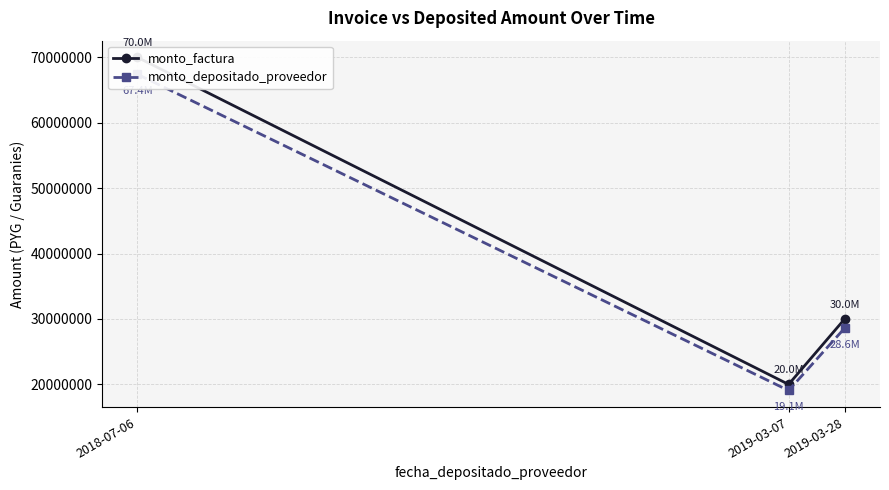

What are all the series names shown in the legend?

monto_factura, monto_depositado_proveedor